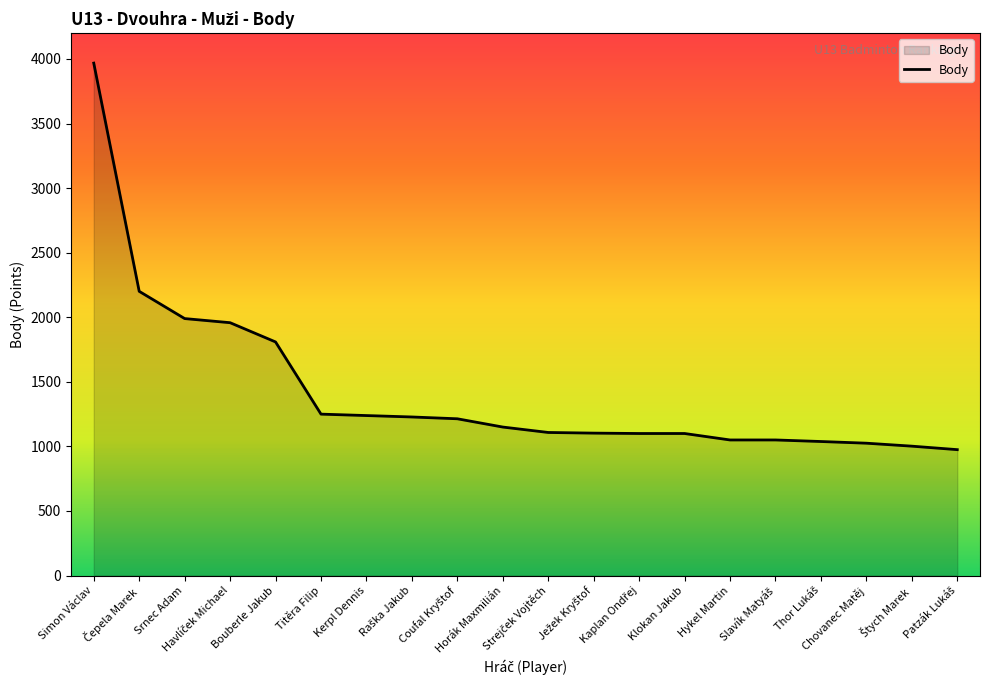

What is the maximum value shown in the chart?

3968